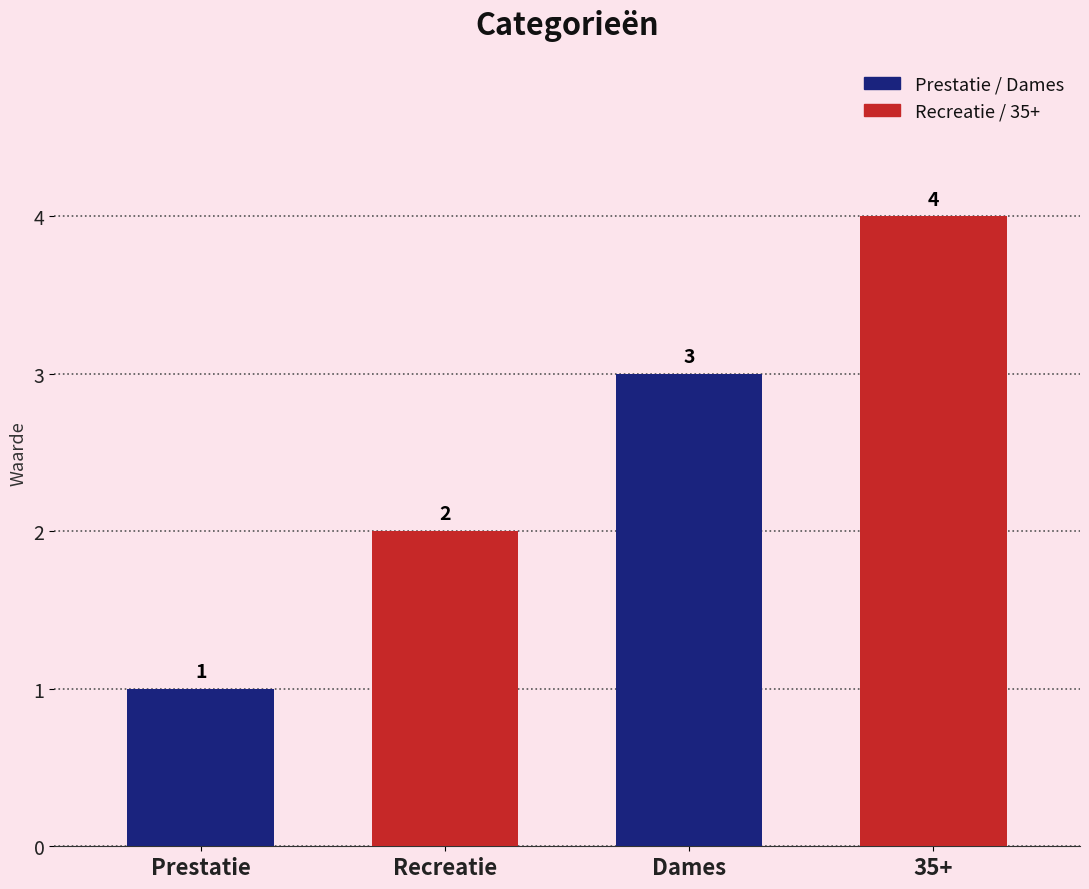

What is the approximate value at Prestatie?

1